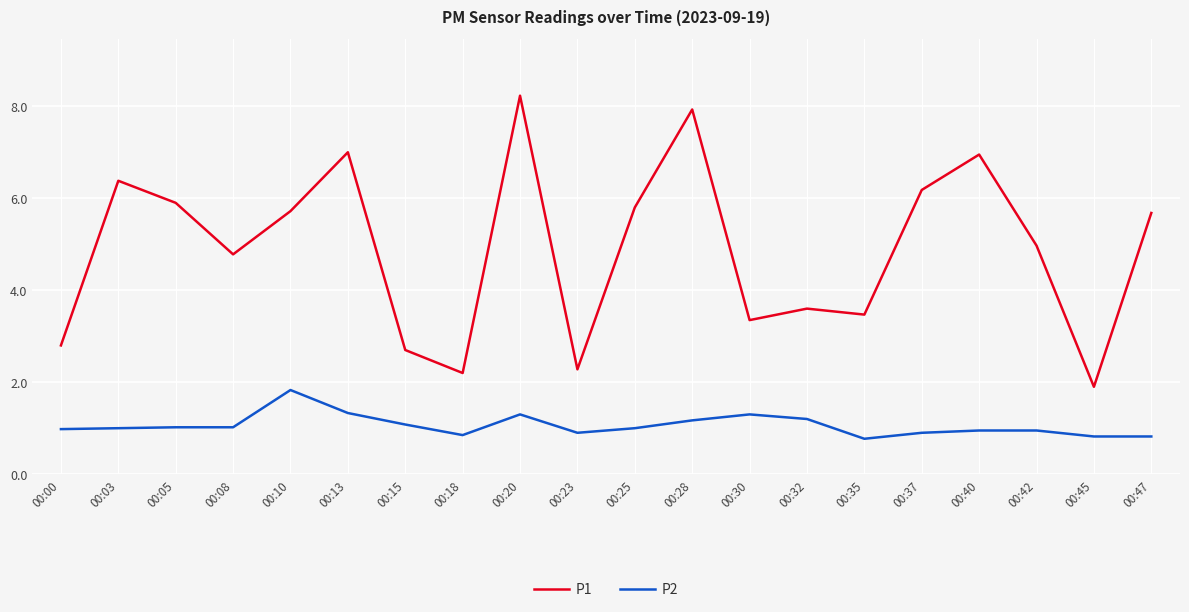

True or false: P1 and P2 intersect in this chart.

False